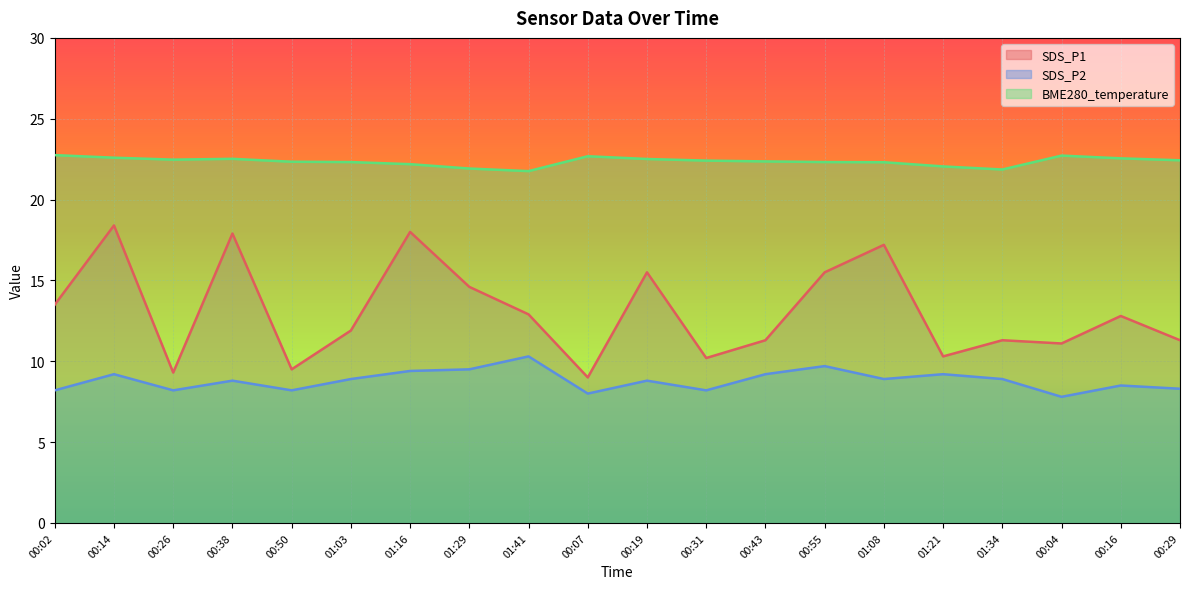

At which category is the sum across all series the highest?

00:14